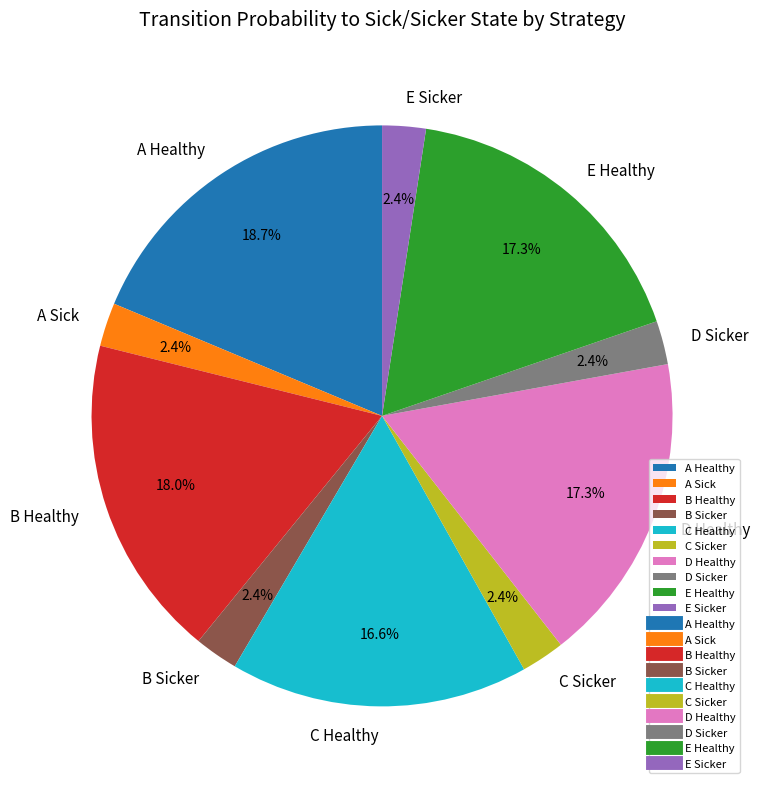

To the nearest percent, what is the average slice percentage?

10%